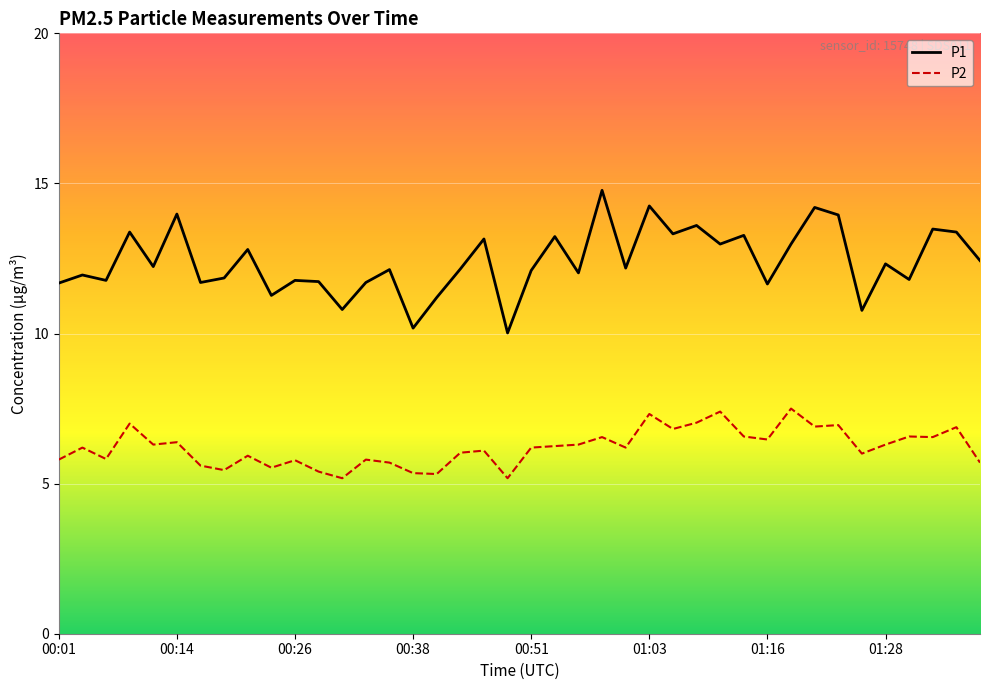

True or false: P1 and P2 cross at least once.

False